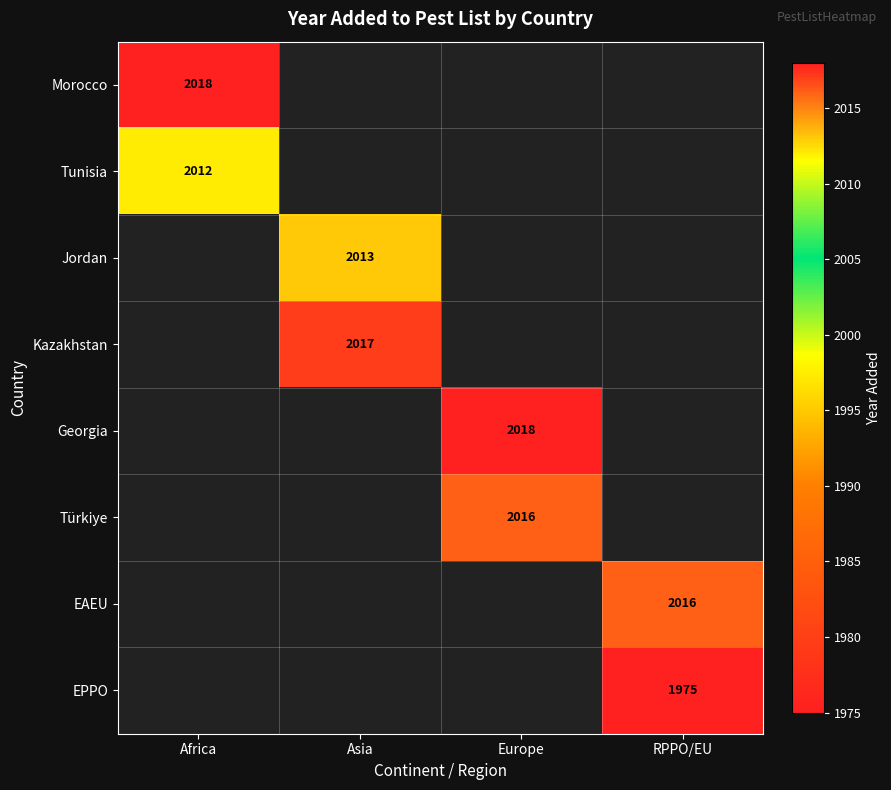

Is the value of Georgia at Europe greater than the value of EPPO at RPPO/EU?

Yes